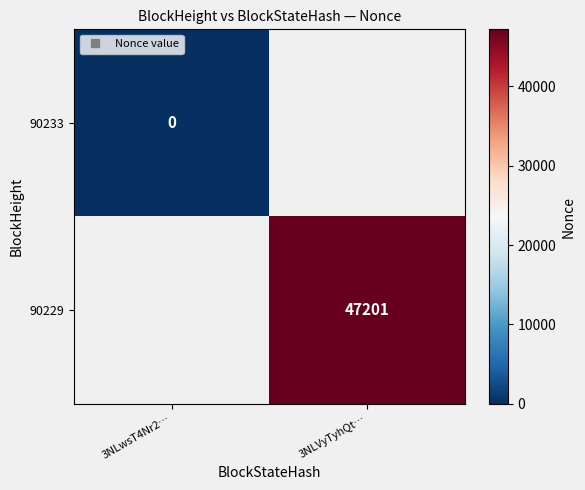

List the series in order of their overall mean, highest first.

90233, 90229